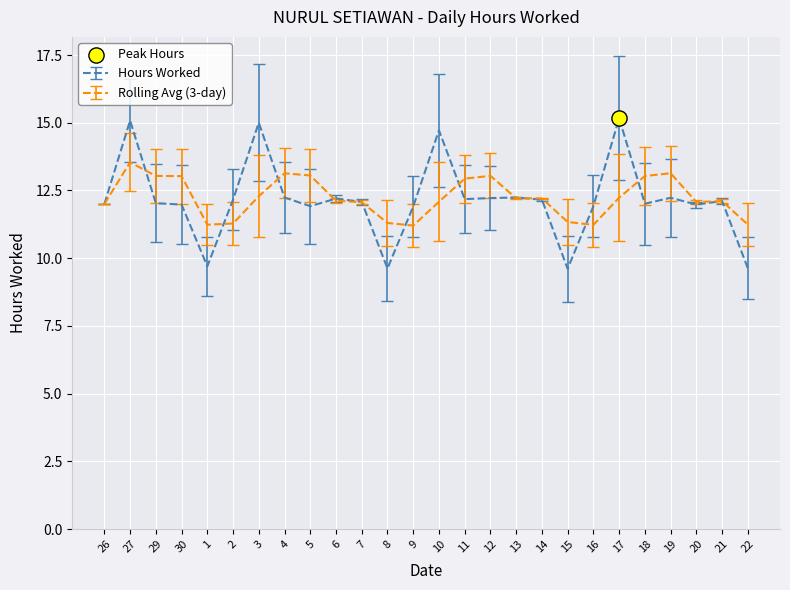

Which series has the largest range (max minus min)?

Hours Worked